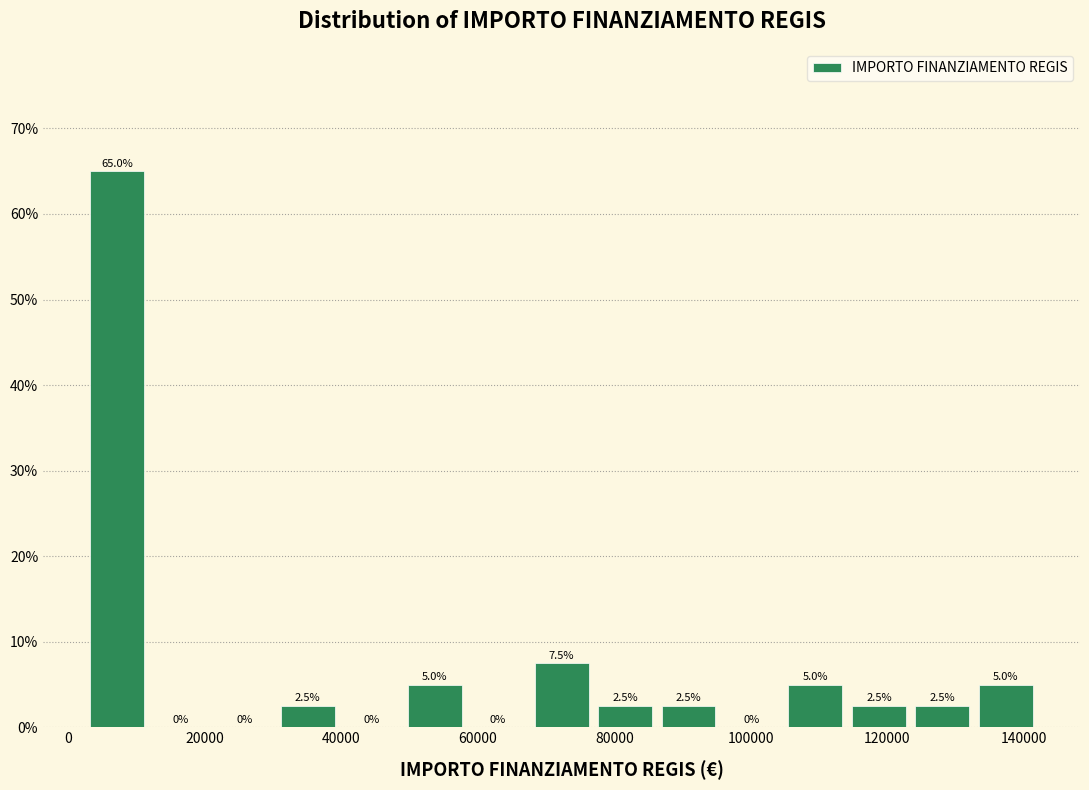

Reading left to right, list every bar in this chart as the range it spans on the x-axis followed by its height. The bar edges are not printed on the chart, so give them approximately, as read against the axis.

2000 to 12000: 65.0
12000 to 22000: 0.0
22000 to 30000: 0.0
30000 to 40000: 2.5
40000 to 50000: 0.0
50000 to 58000: 5.0
58000 to 68000: 0.0
68000 to 76000: 7.5
76000 to 86000: 2.5
86000 to 96000: 2.5
96000 to 104000: 0.0
104000 to 114000: 5.0
114000 to 124000: 2.5
124000 to 132000: 2.5
132000 to 142000: 5.0